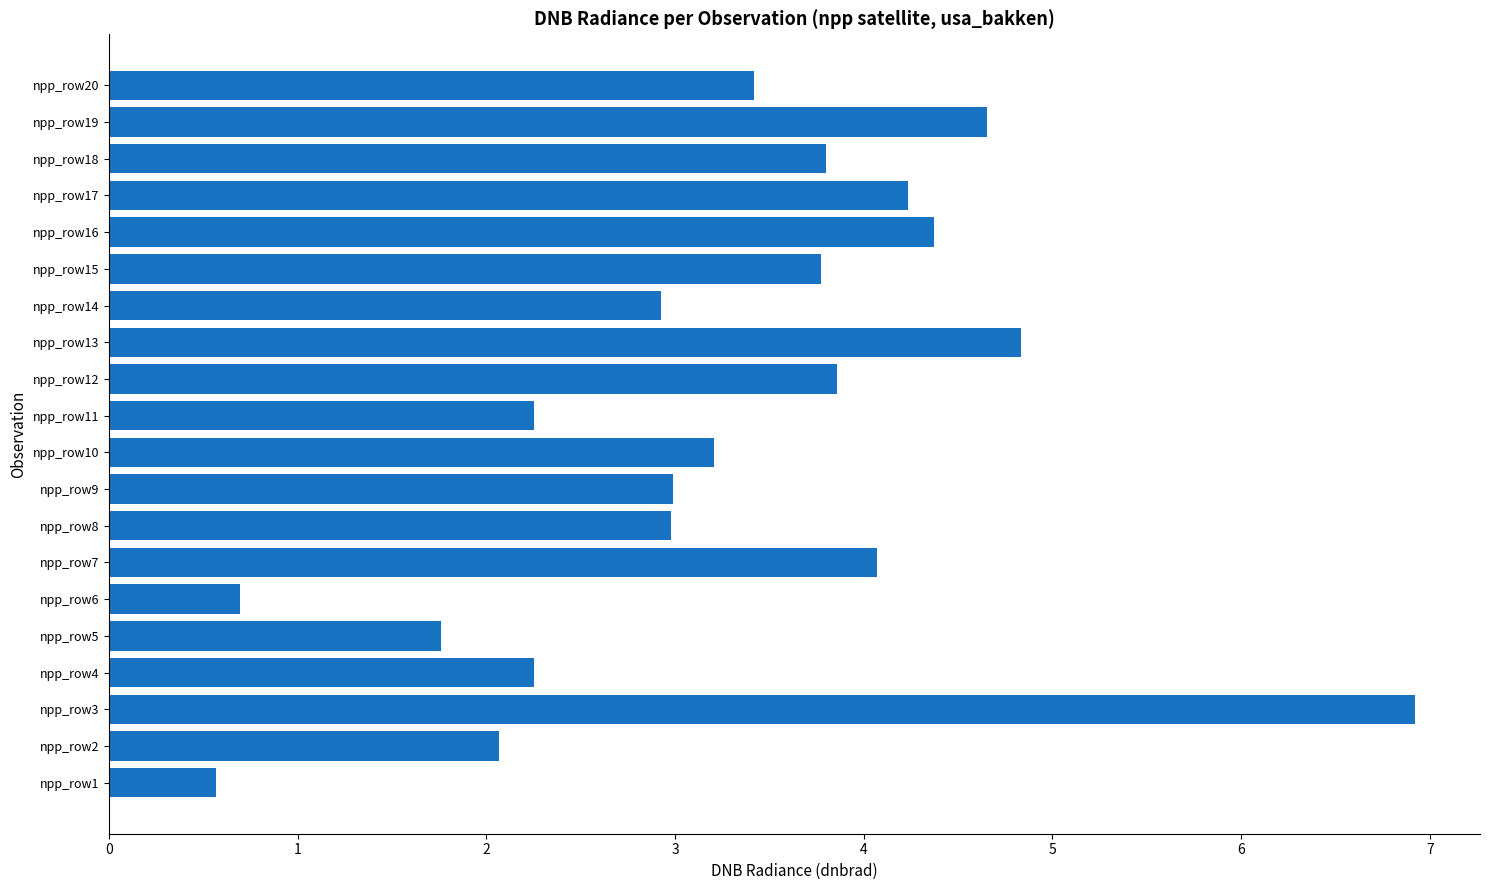

What is the sum of the values at npp_row7 and npp_row20?

7.5